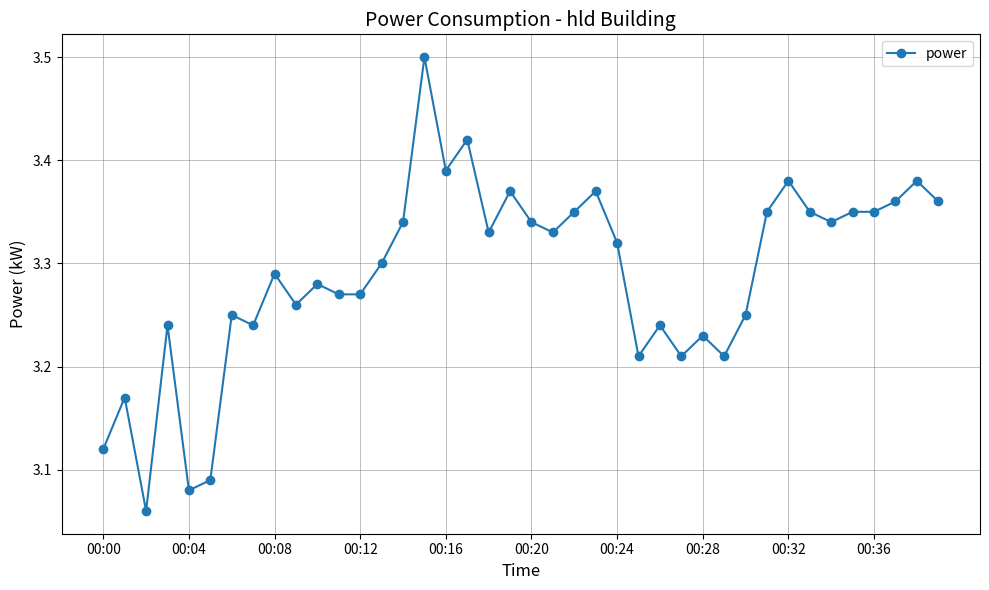

What is the difference between the maximum and minimum values?

0.4